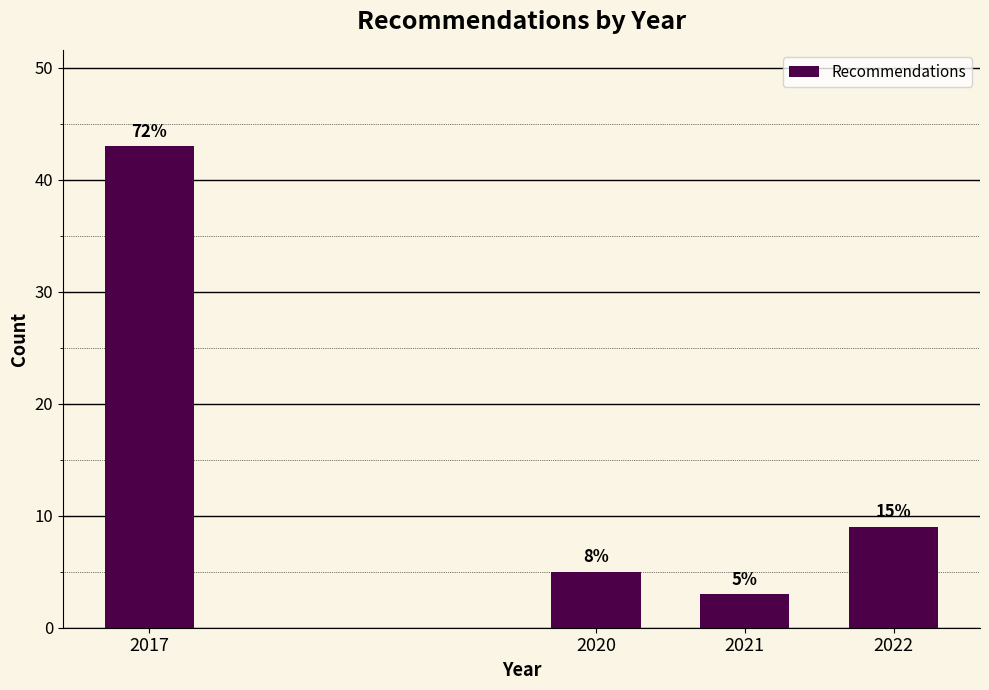

Does the chart contain any negative values?

No